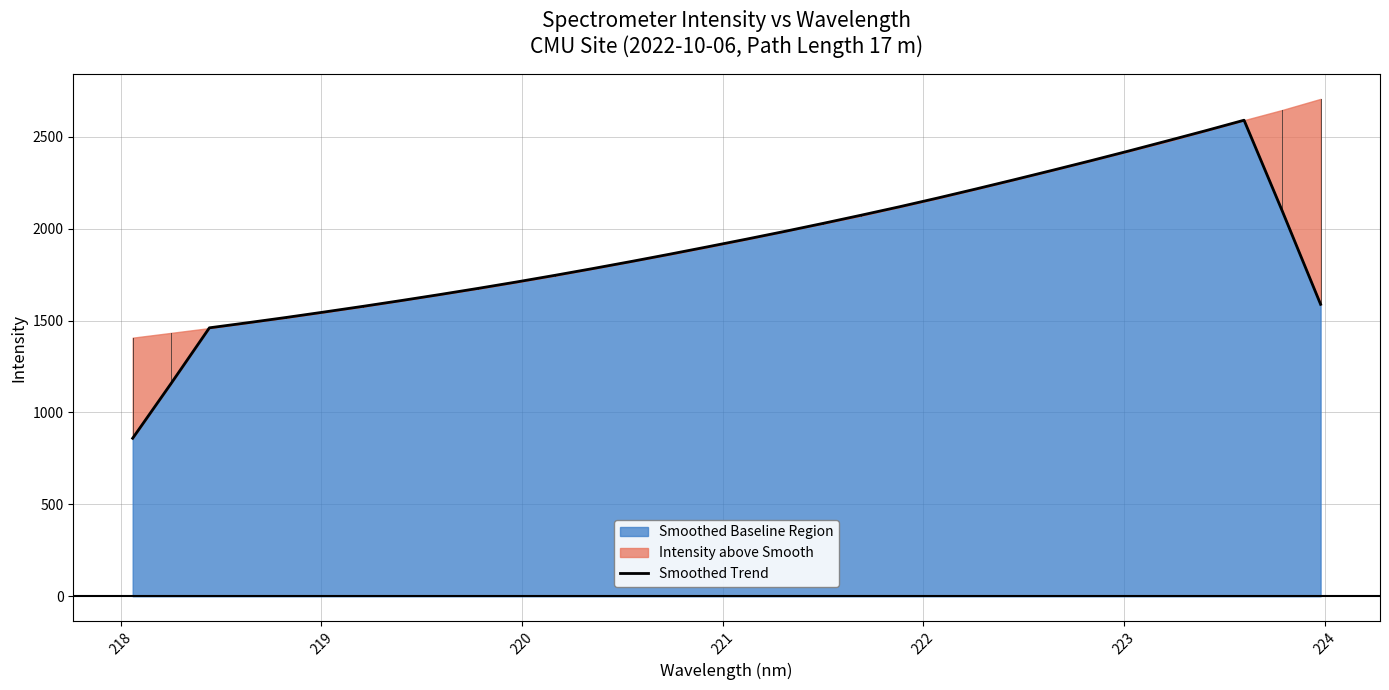

What is the minimum value for Smoothed Baseline Region?

859.9